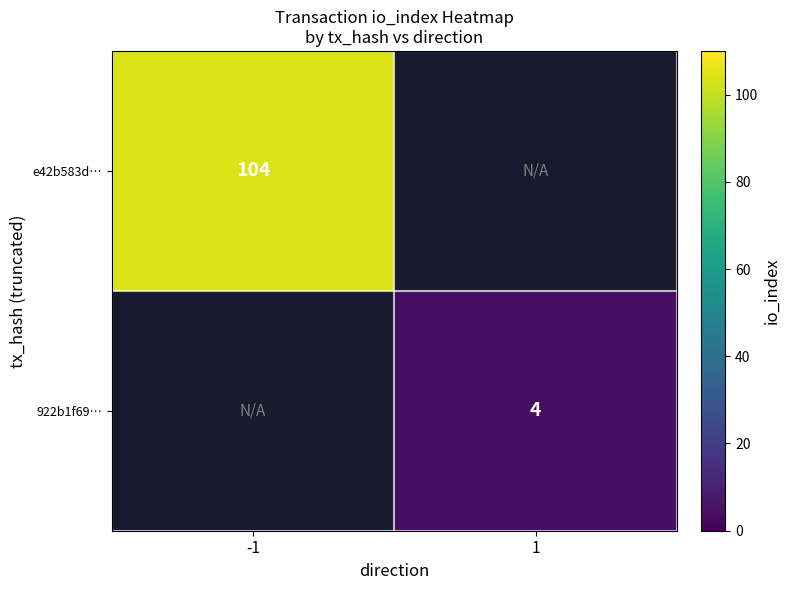

Is the value of 922b1f69… at 1 greater than the value of e42b583d… at -1?

No